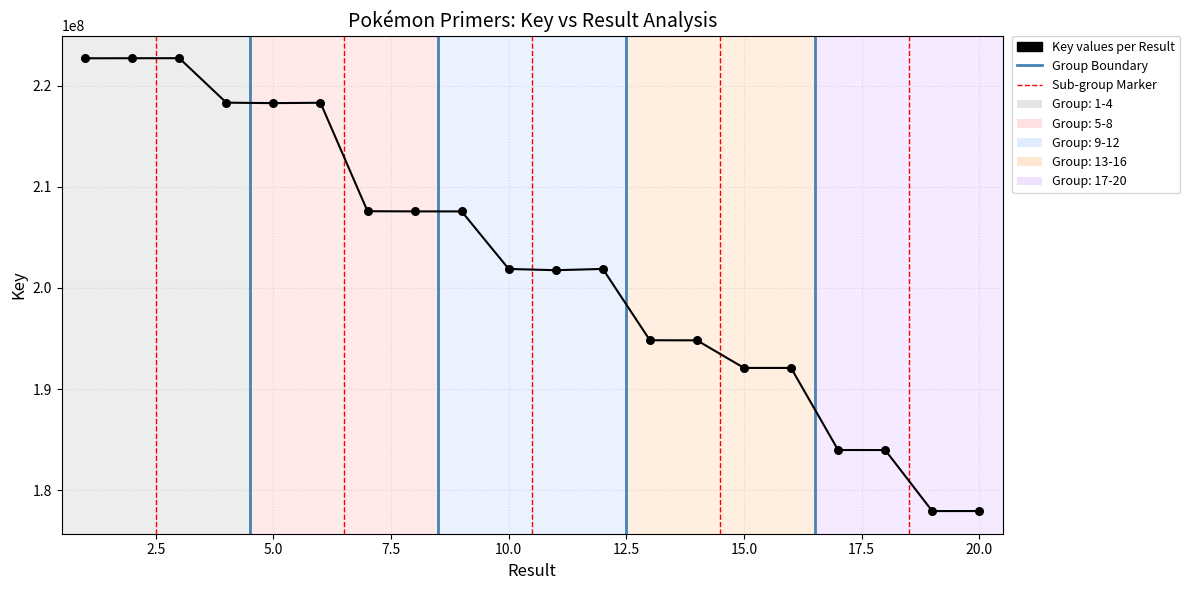

What is the range of X values (max minus min)?

19